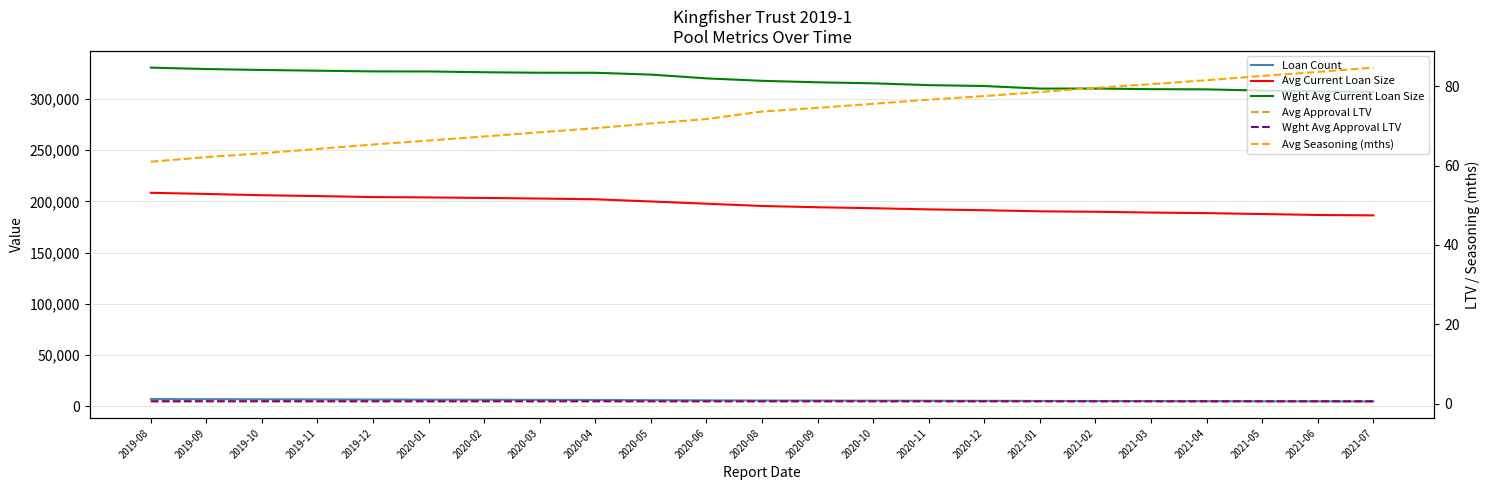

What is the value of the Wght Avg Approval LTV point at the 16th from the left?

0.7